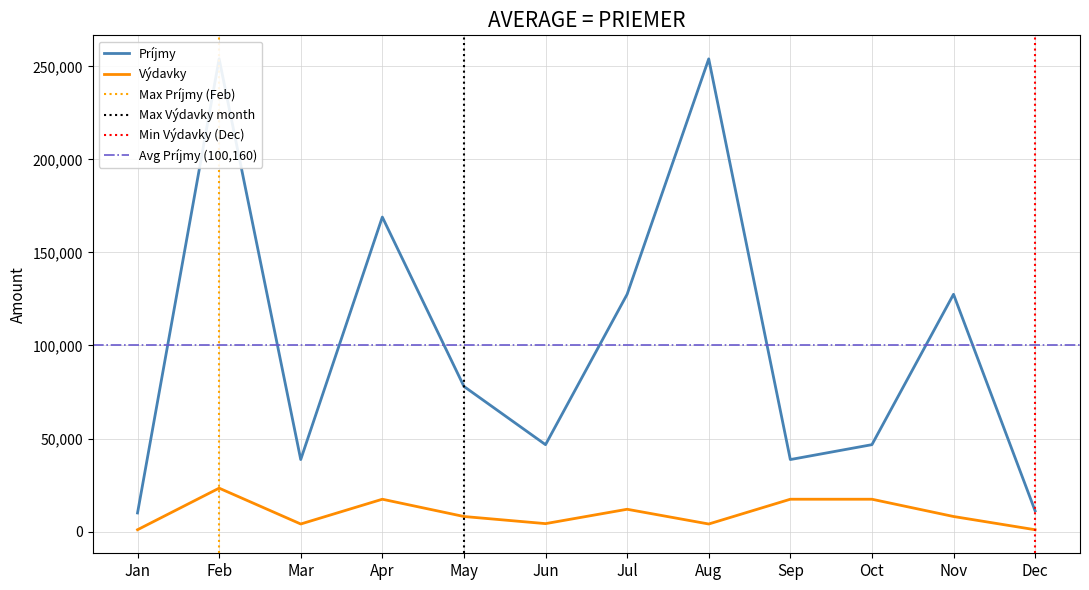

What is the difference between the second highest and minimum values in the Výdavky series?

16392